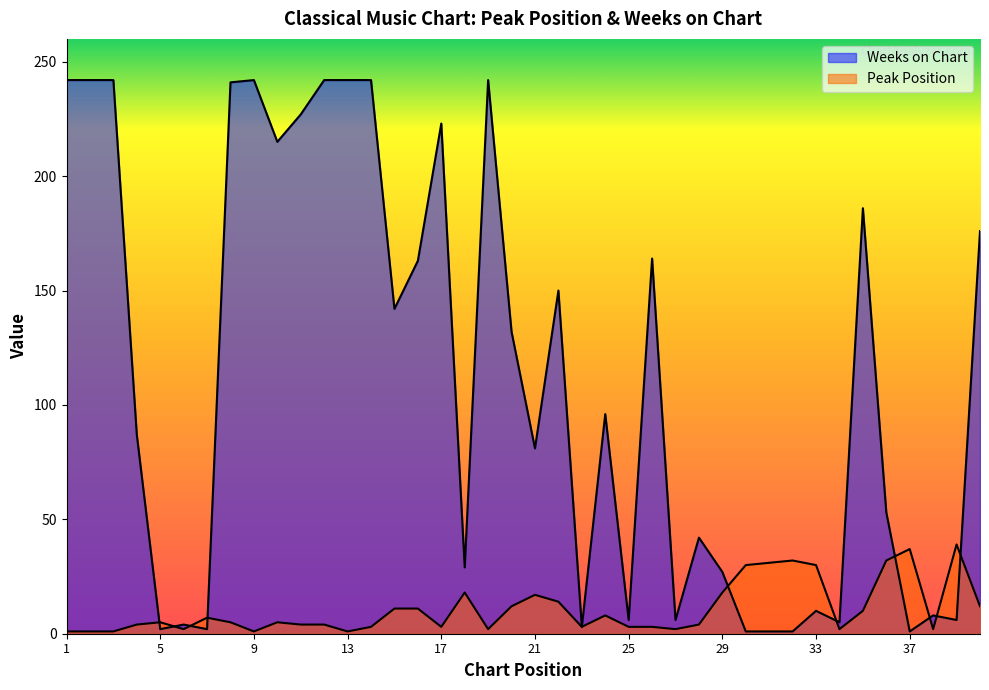

Where is the first local minimum for Weeks on Chart?

5